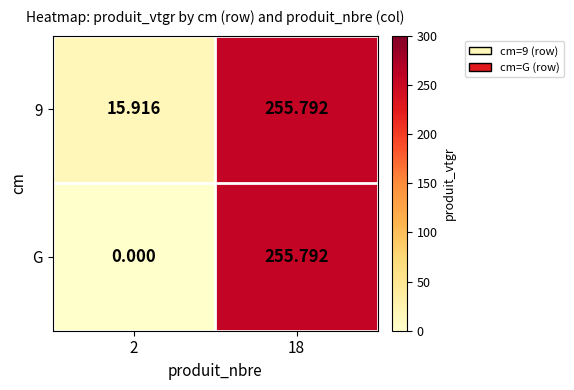

Is the value of G at 2 greater than the value of 9 at 2?

No